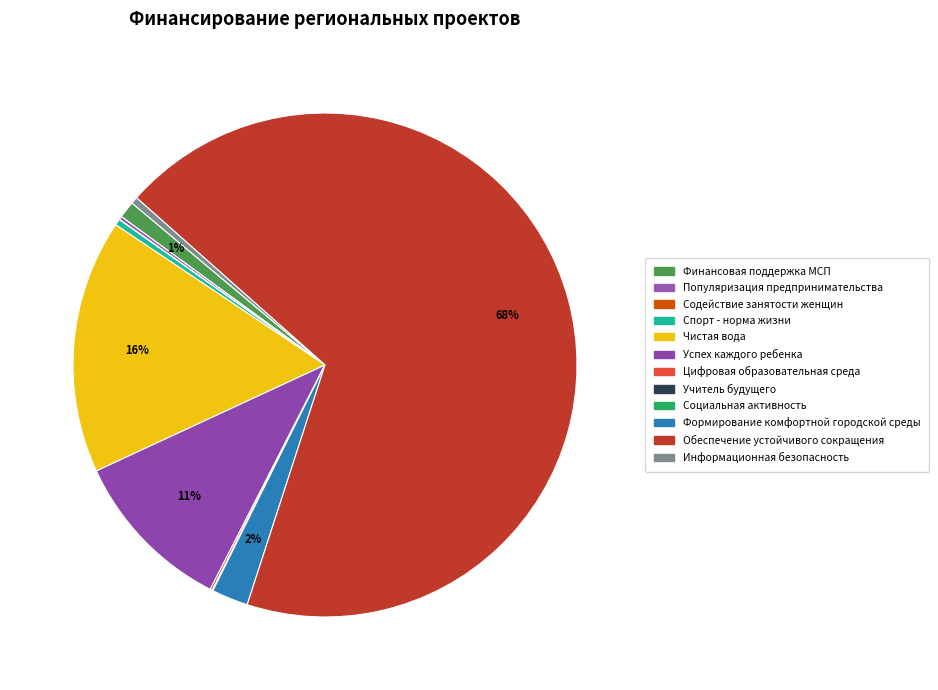

Rank the categories by value from lowest to highest.

Социальная активность, Содействие занятости женщин, Учитель будущего, Цифровая образовательная среда, Популяризация предпринимательства, Спорт - норма жизни, Информационная безопасность, Финансовая поддержка МСП, Формирование комфортной городской среды, Успех каждого ребенка, Чистая вода, Обеспечение устойчивого сокращения